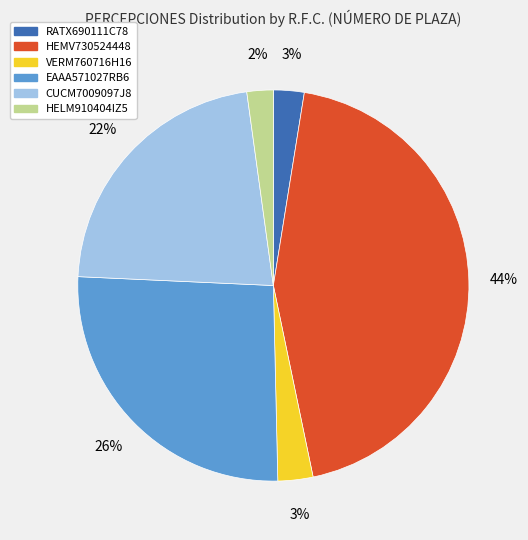

Between VERM760716H16 and CUCM7009097J8, which is larger?

CUCM7009097J8